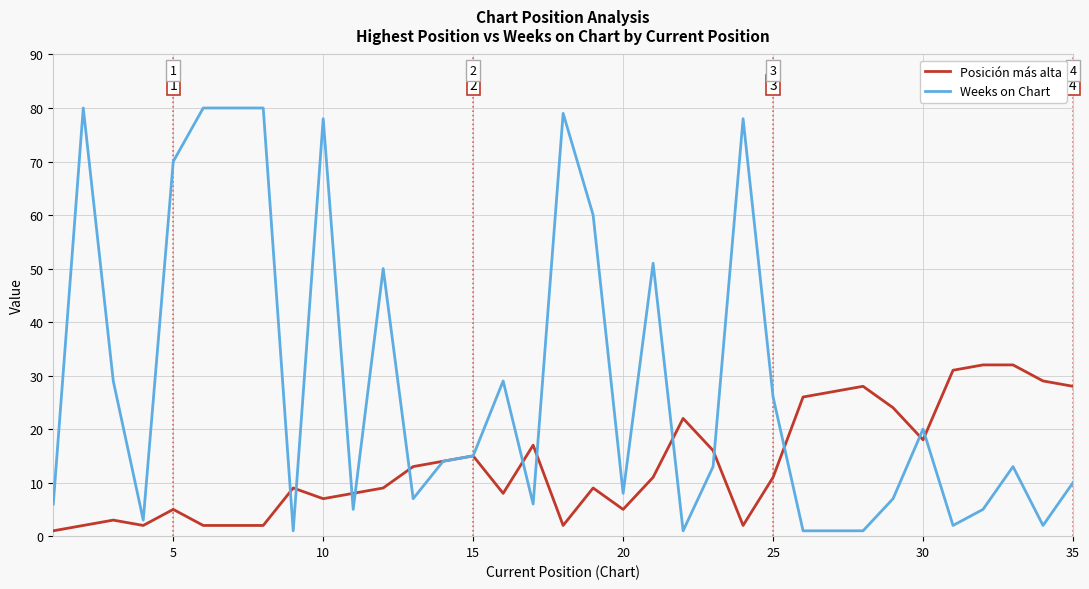

Which series has the largest total across all categories?

Weeks on Chart